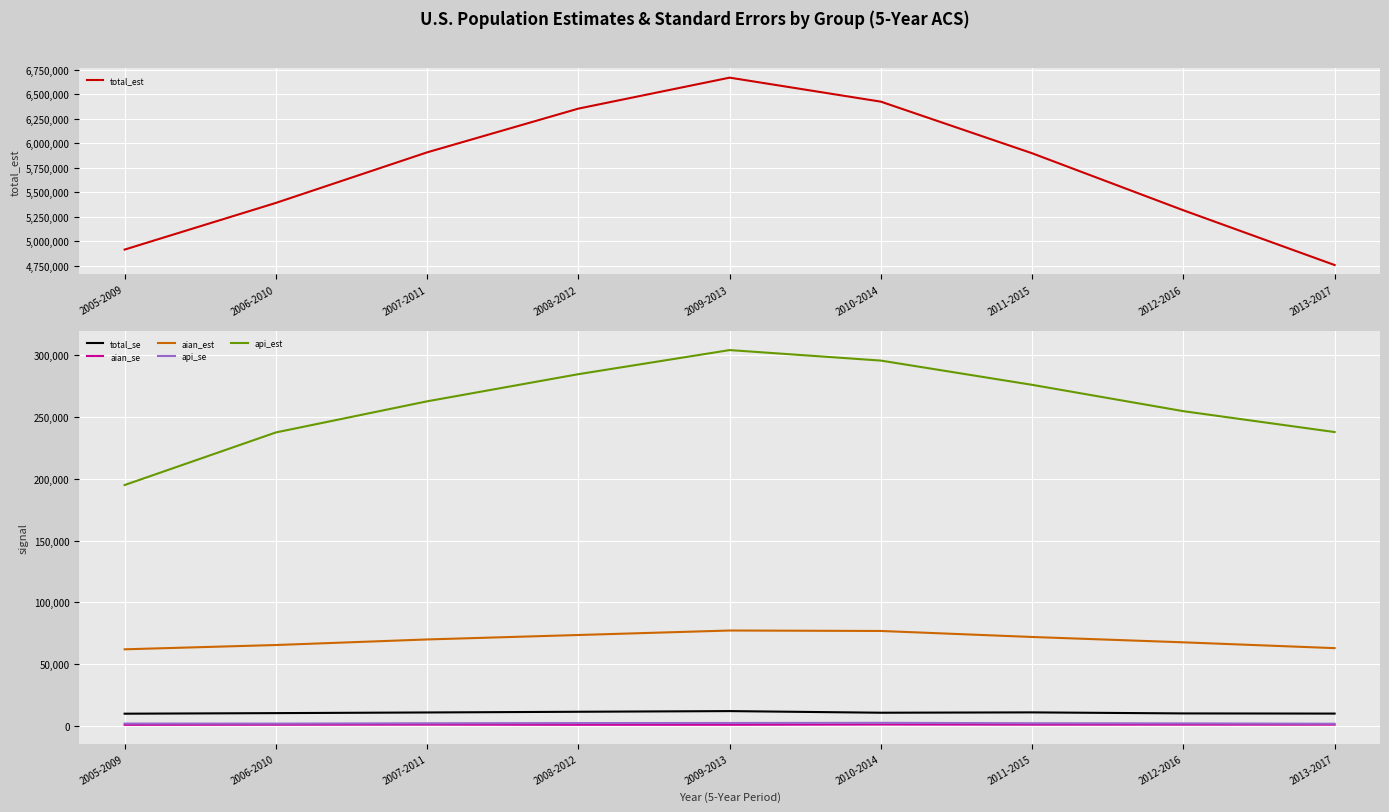

Is the value of api_se at 2011-2015 greater than the value of aian_se at 2011-2015?

Yes